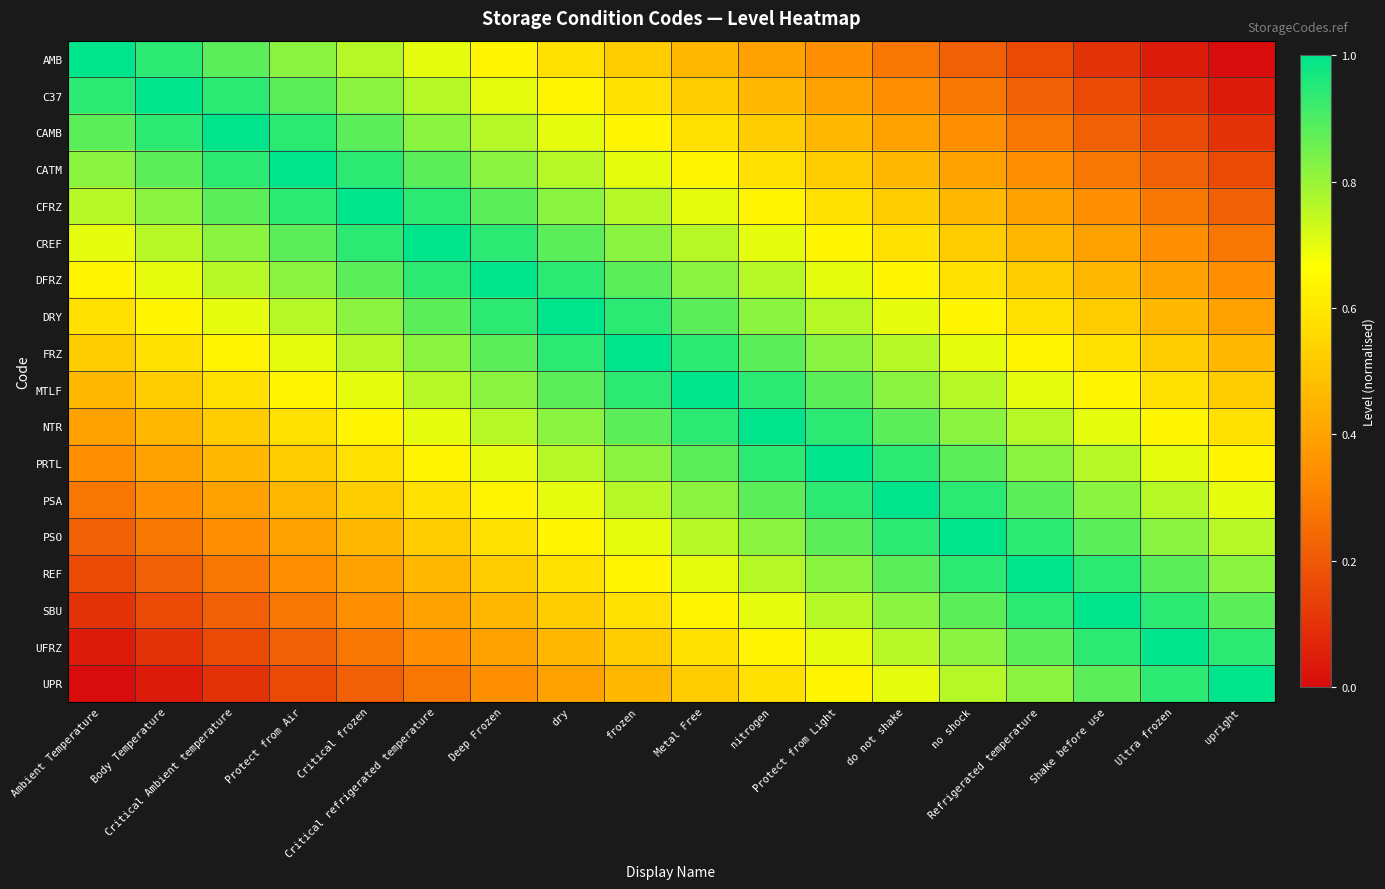

How many categories are shown in the chart?

18